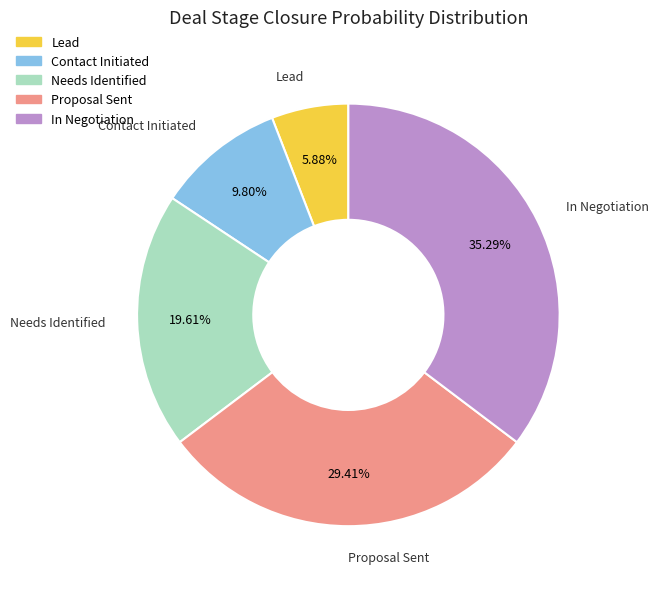

To the nearest percent, what is the combined percentage of Lead and Proposal Sent?

35%